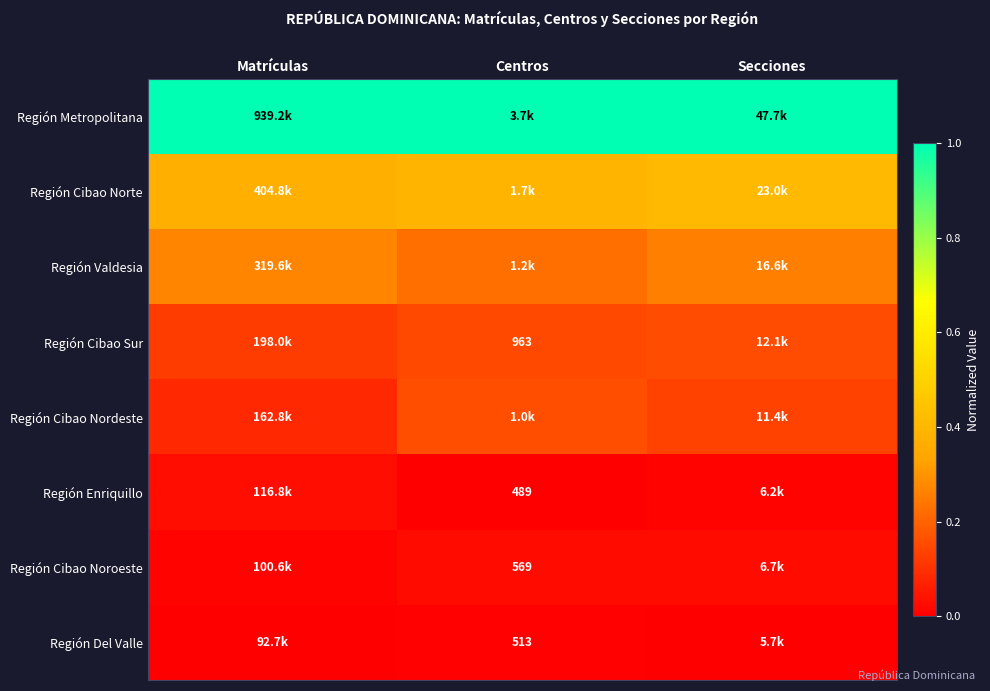

Between Secciones and Centros, which is larger?

Secciones